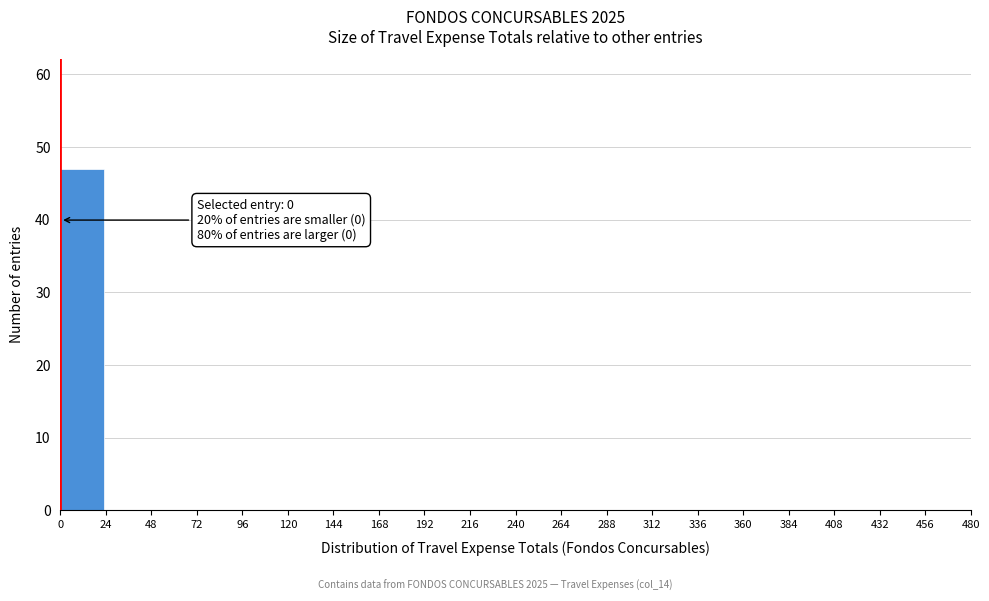

Which range on the x-axis has the tallest bar?

0 to 24